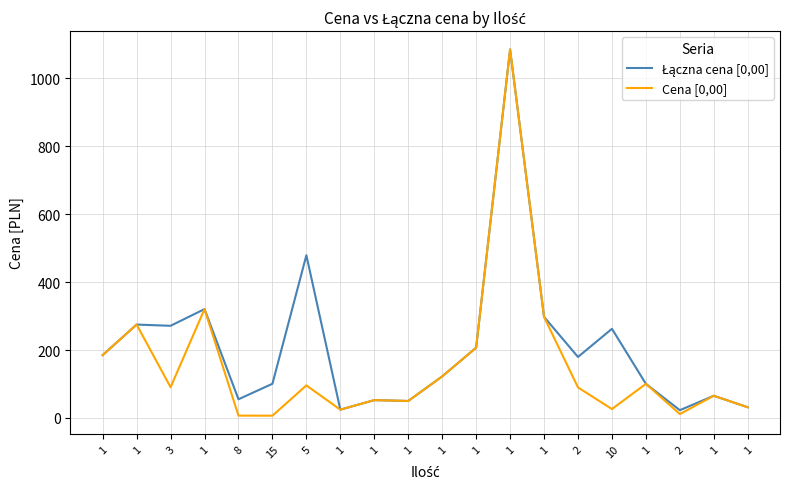

At which label is Łączna cena [0,00] closest to 554?

5